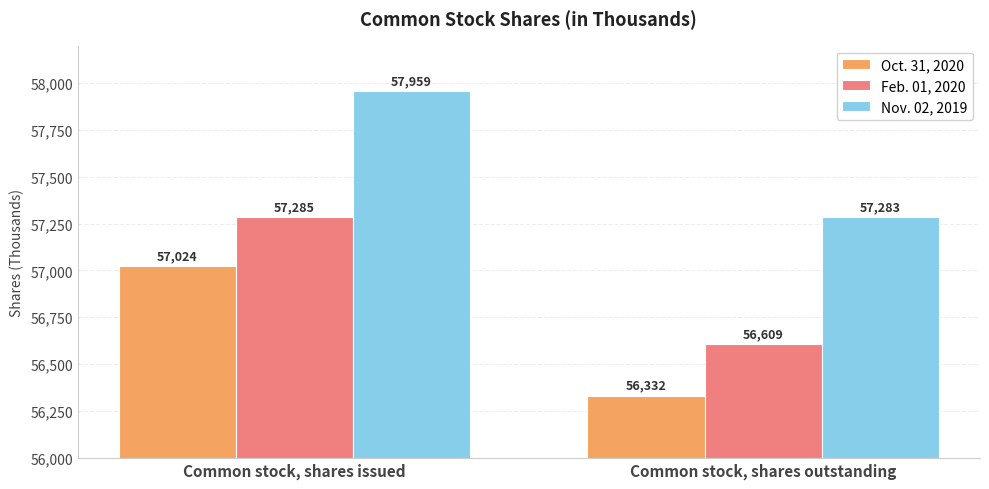

What is the total value across all series at Common stock, shares issued?

172268